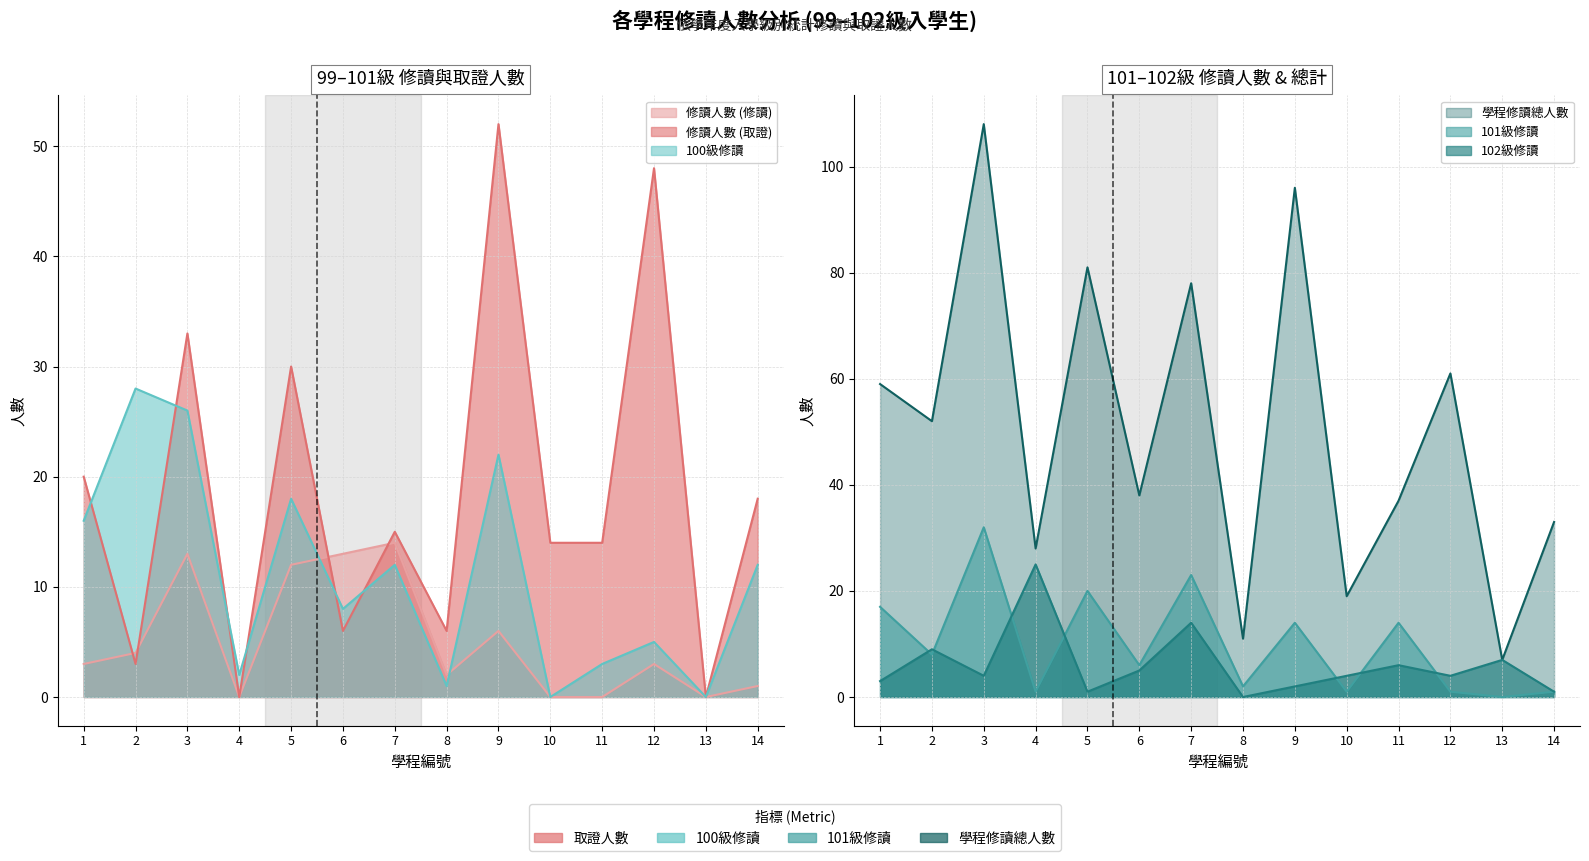

At which label is 102級修讀 closest to 12?

7